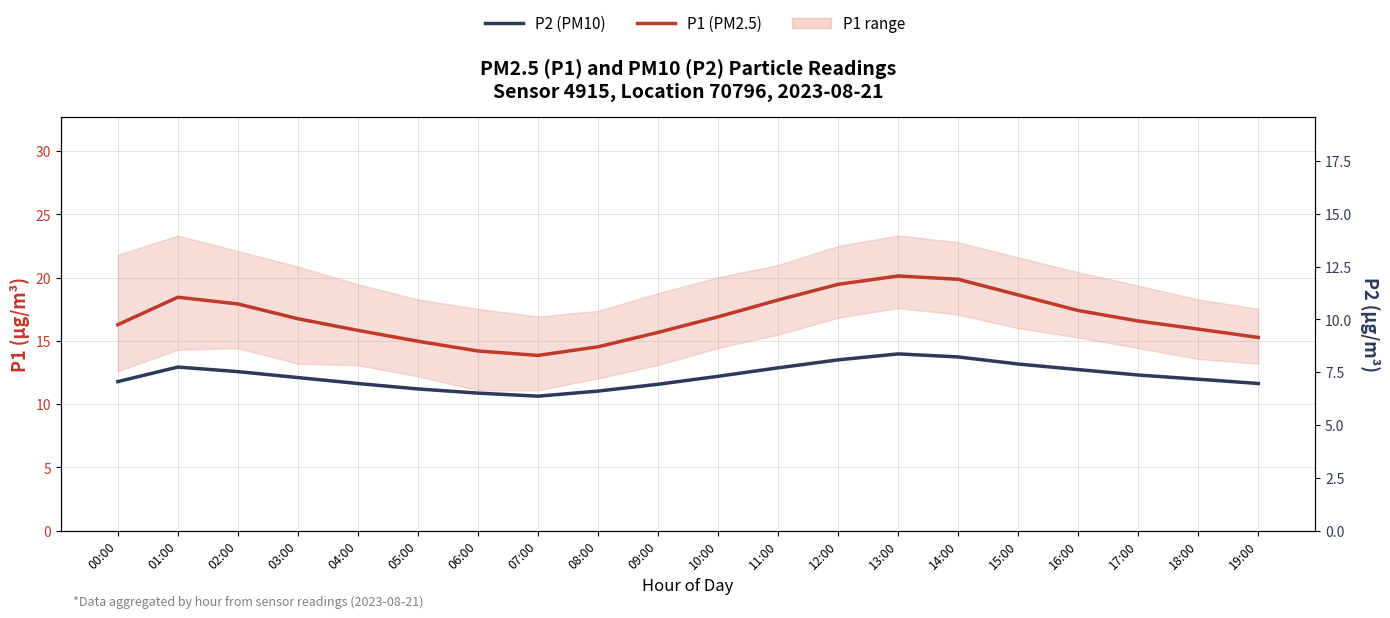

Is it true that P2 equals 5.4 at 07:00?

False